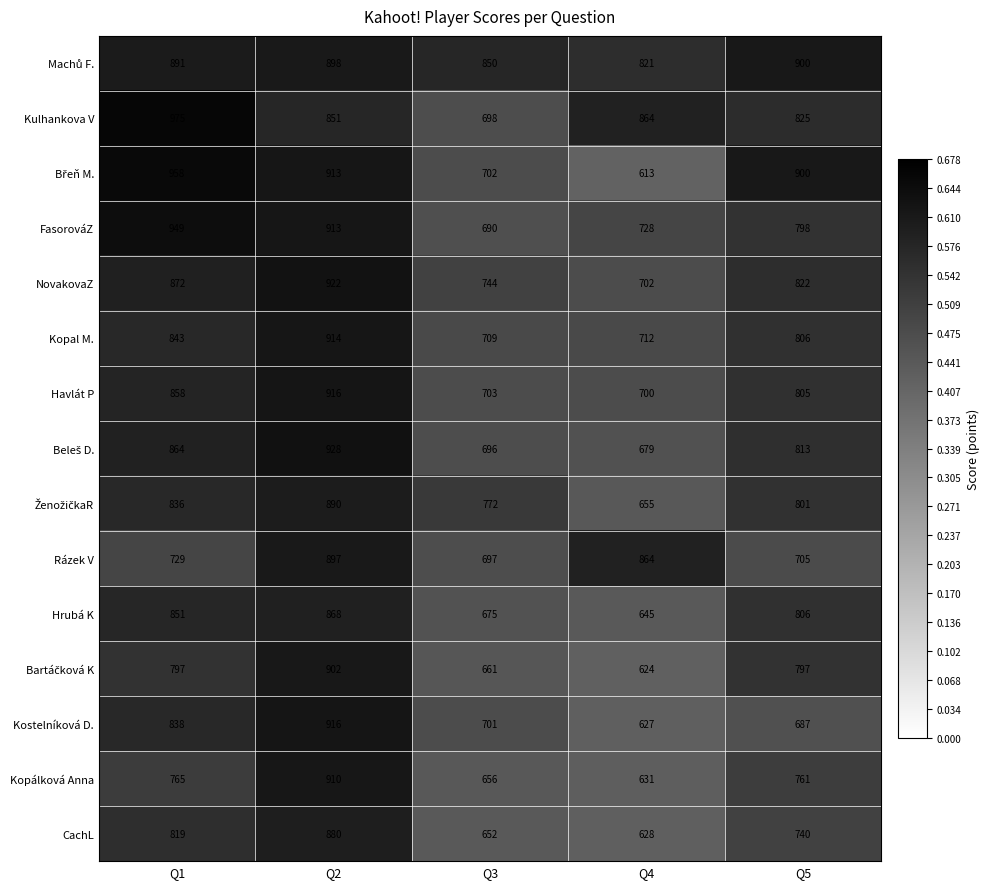

What is the difference between the FasorováZ values at Q2 and Q5?

115